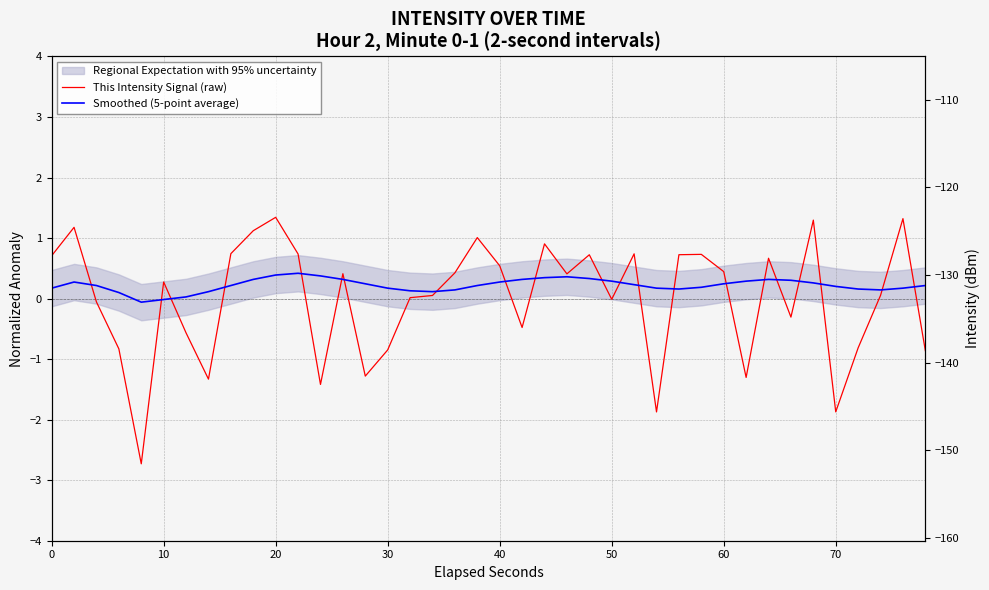

How many times do This Intensity Signal (raw) and Smoothed (5-point average) cross each other?

21